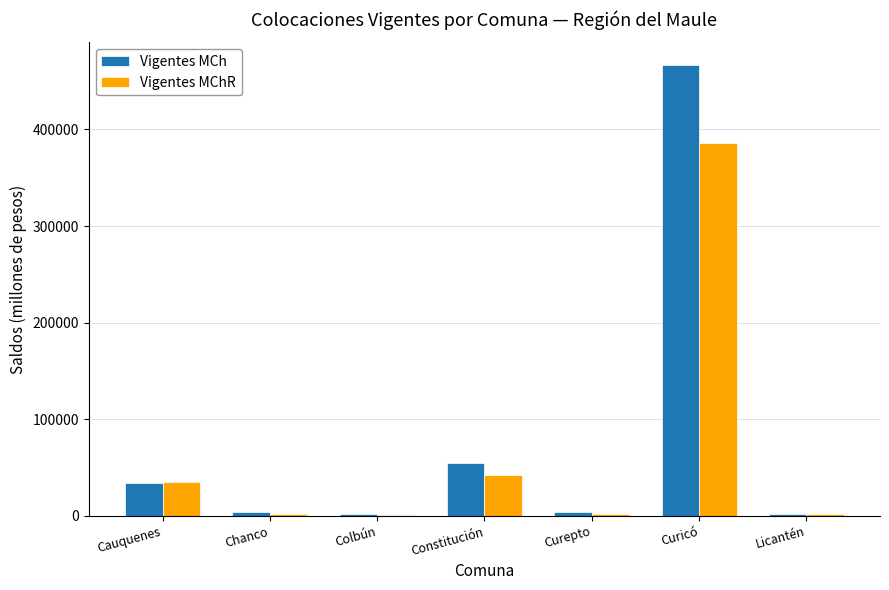

Which series changed the most between Cauquenes and Licantén?

Vigentes MChR